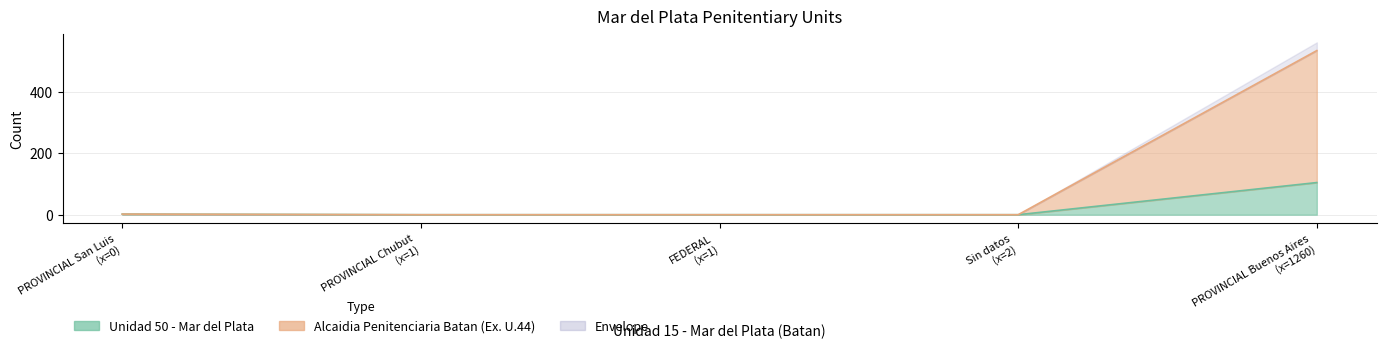

Which series has the largest total across all categories?

Alcaidia Penitenciaria Batan (Ex. U.44)